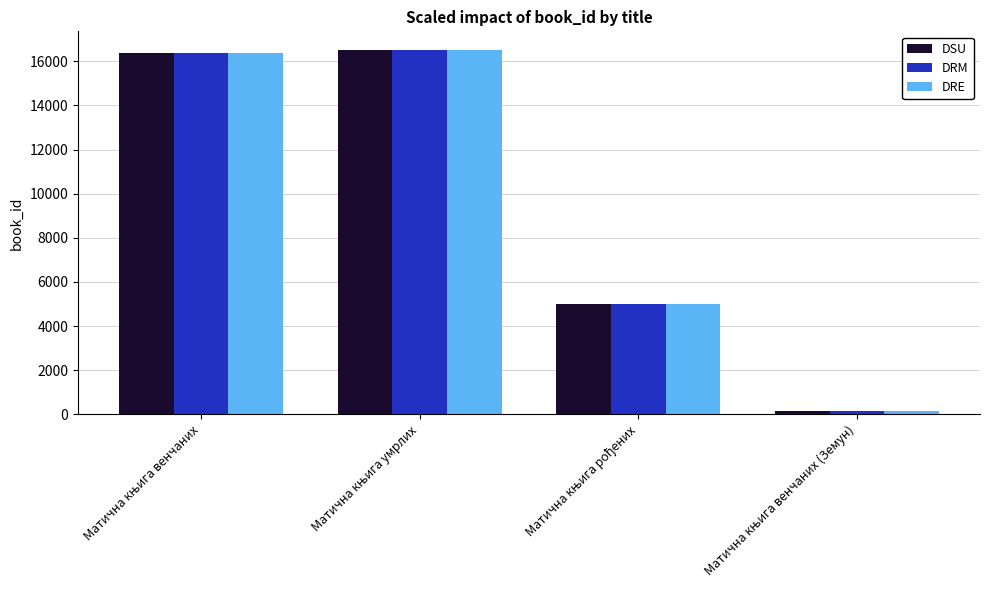

Reading left to right, transcribe all the data shown in this chart.

DSU: 16394	16528	4985	175
DRM: 16394	16528	4985	175
DRE: 16394	16528	4985	175